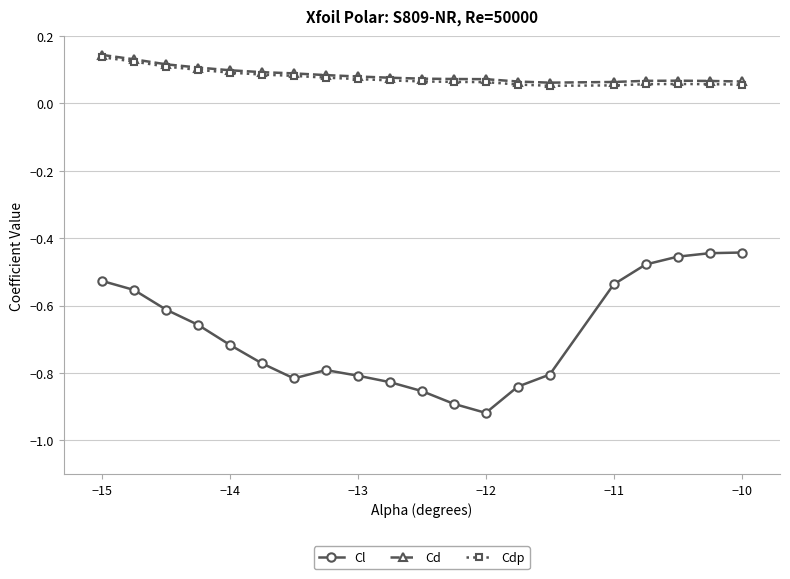

Count the Cd values in the range 0 to 1.

20